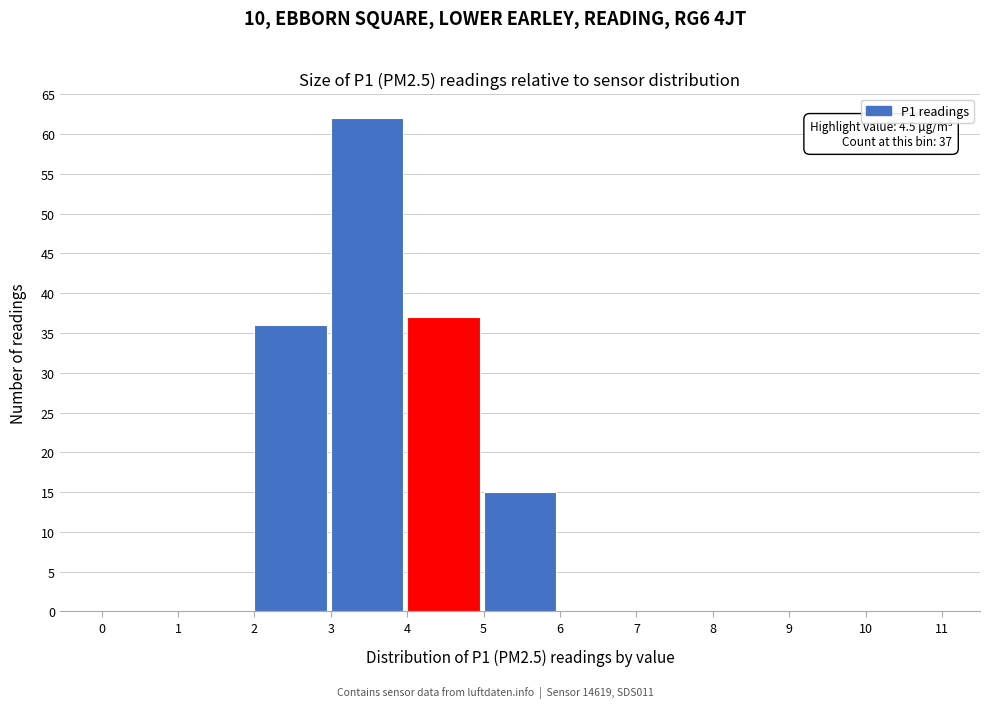

Which range on the x-axis has the tallest bar?

3 to 4